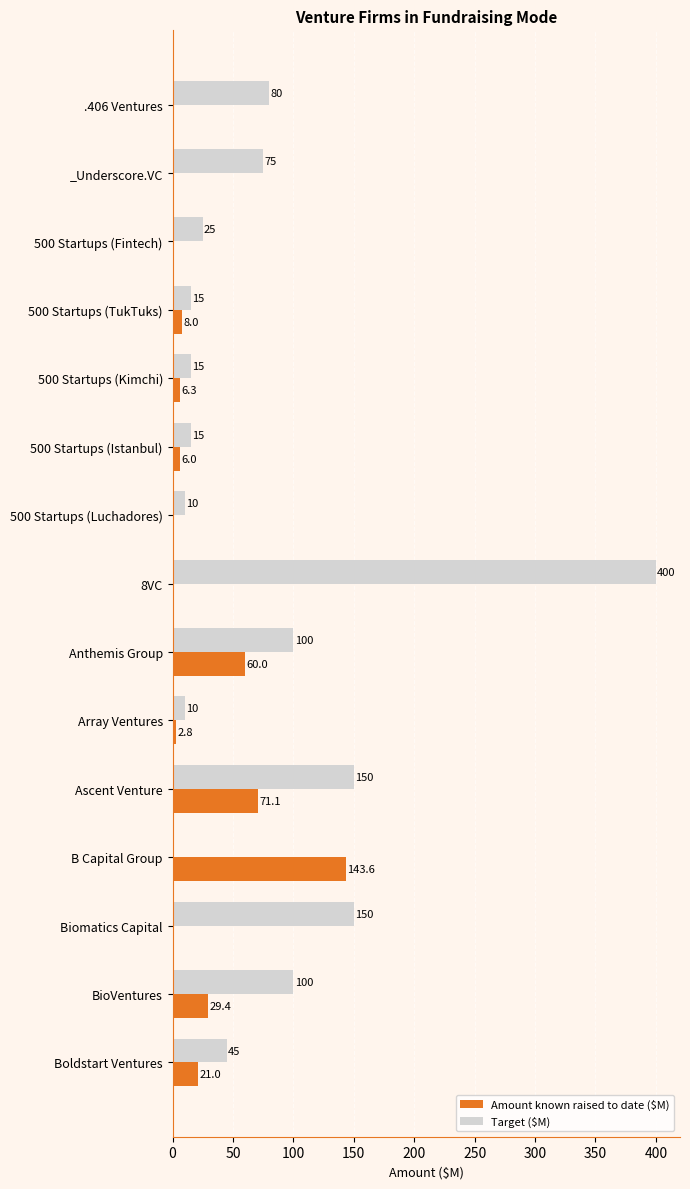

How many positive values does the Target ($M) series have?

14